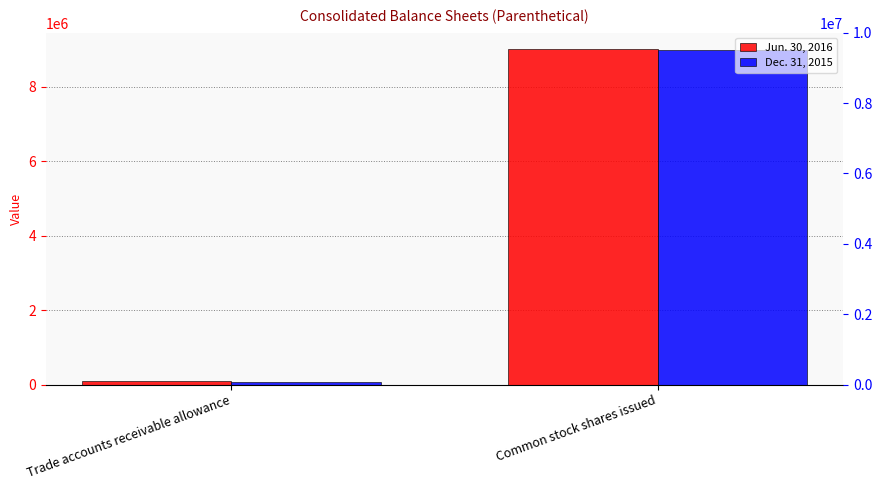

Which series changed the most between Trade accounts receivable allowance and Common stock shares issued?

Jun. 30, 2016